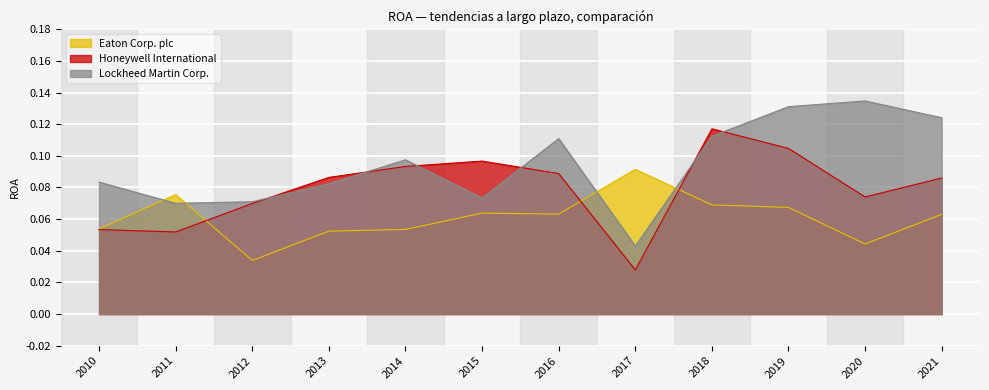

At 2019, list the series in order from smallest to largest.

Eaton Corp. plc, Honeywell International, Lockheed Martin Corp.